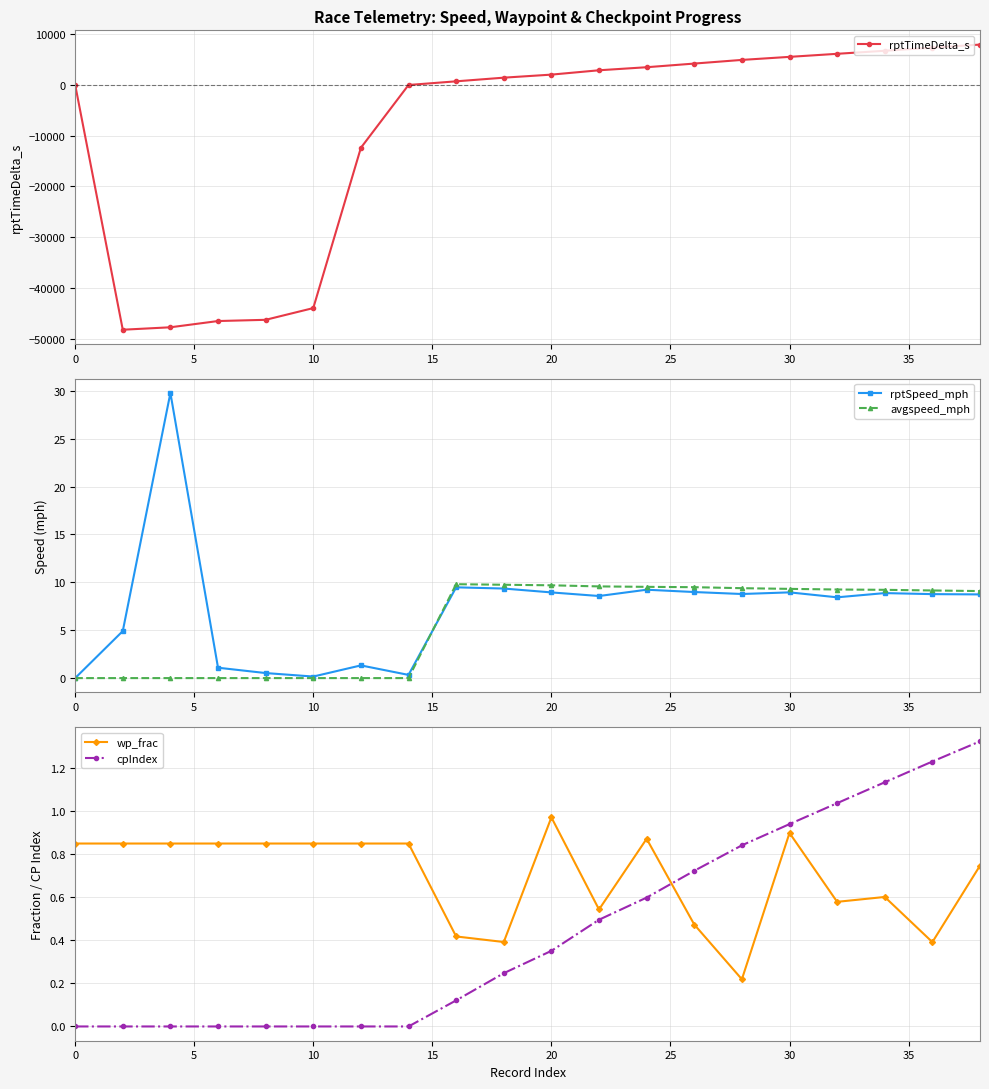

Which series has the largest total across all categories?

rptSpeed_mph